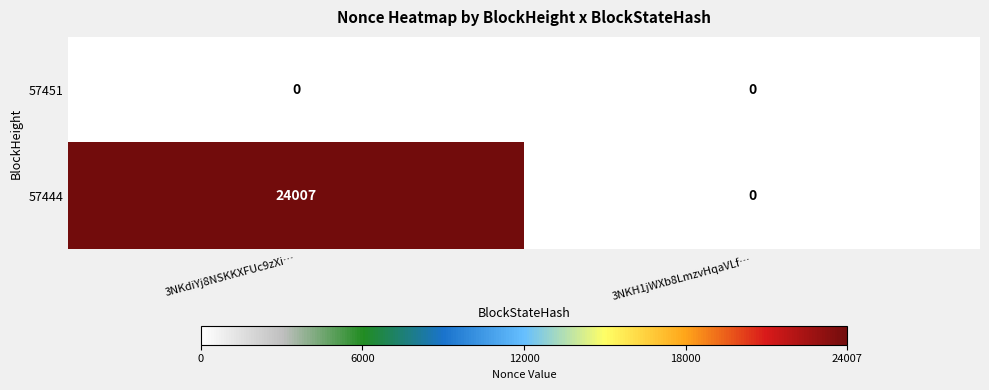

Which series has the largest total across all categories?

57444